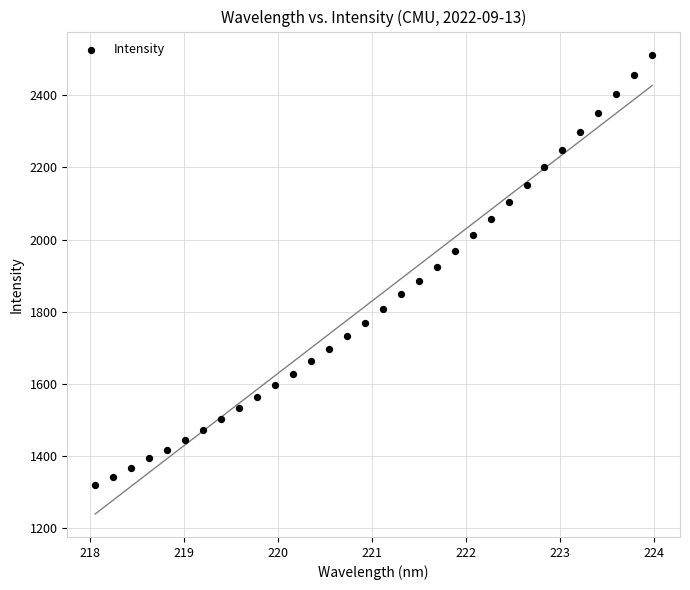

What is the range of Y values (max minus min)?

1196.1